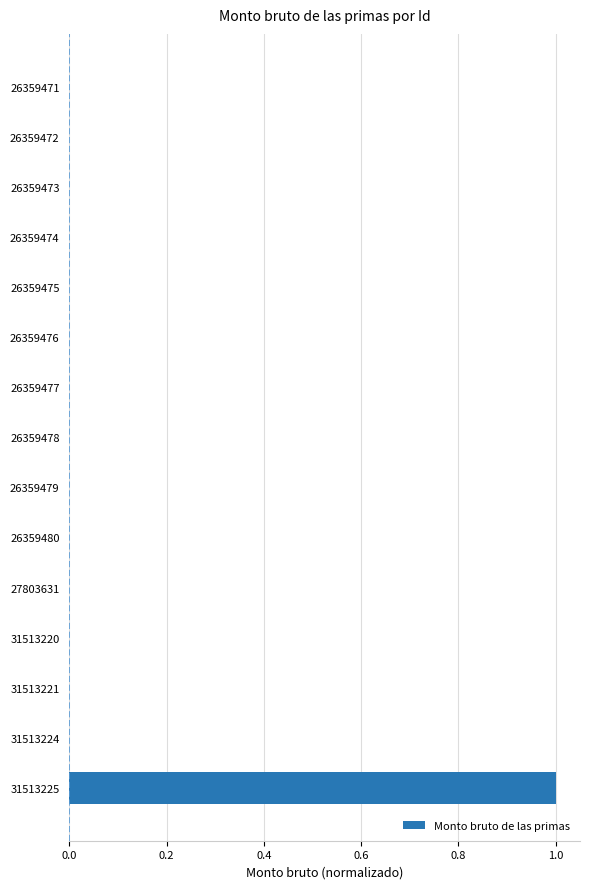

Count the number of categories in the chart.

15